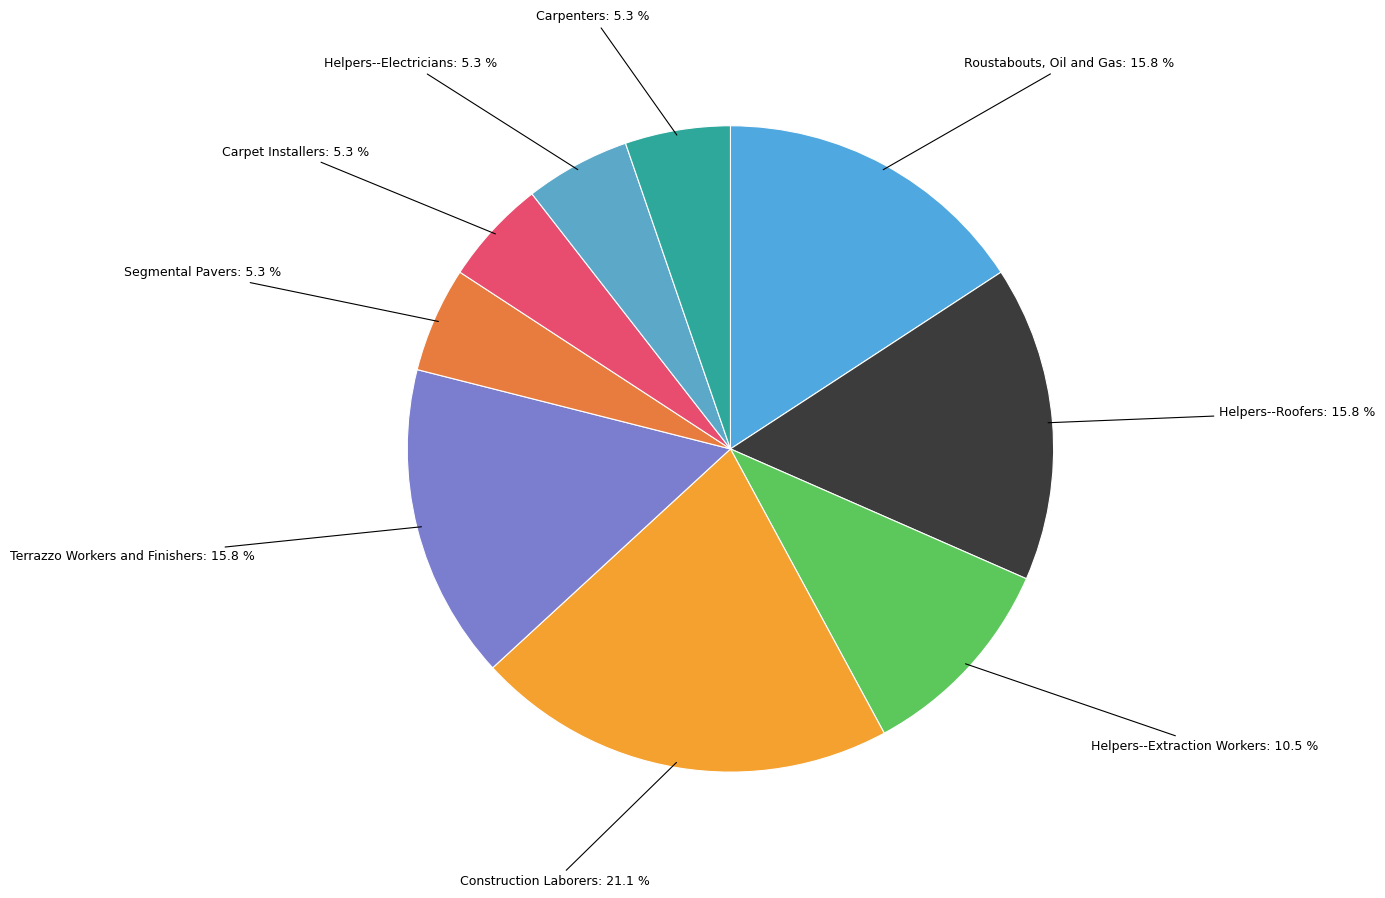

What portion of the pie excludes Helpers--Extraction Workers?

89.5%